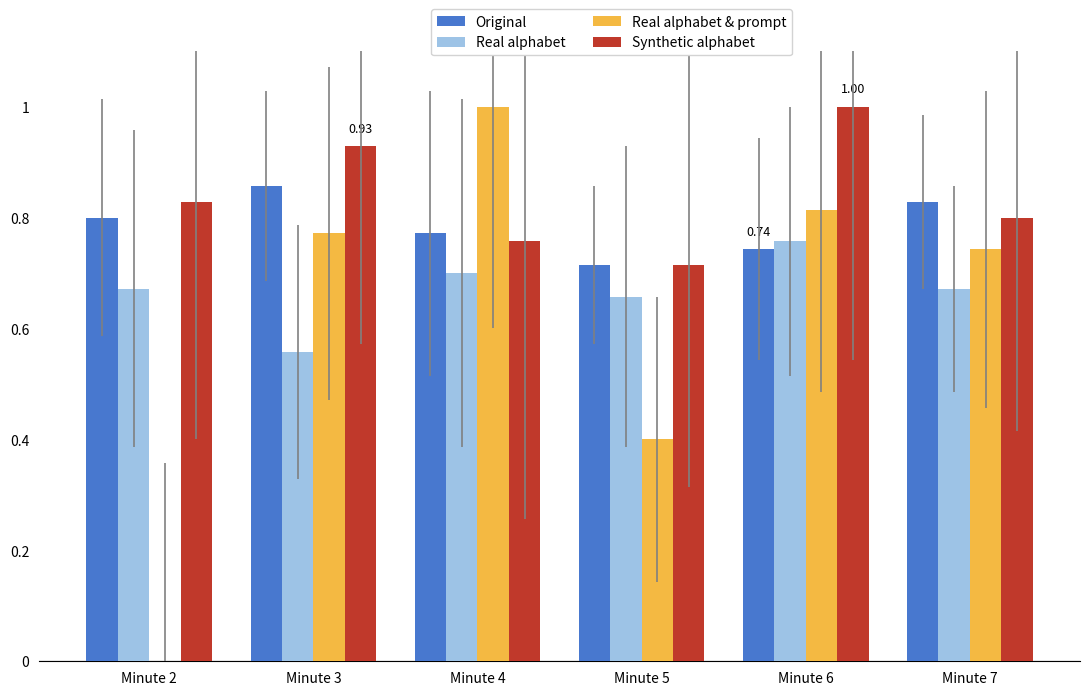

Is the value of Synthetic alphabet at Minute 5 greater than the value of Real alphabet at Minute 2?

Yes